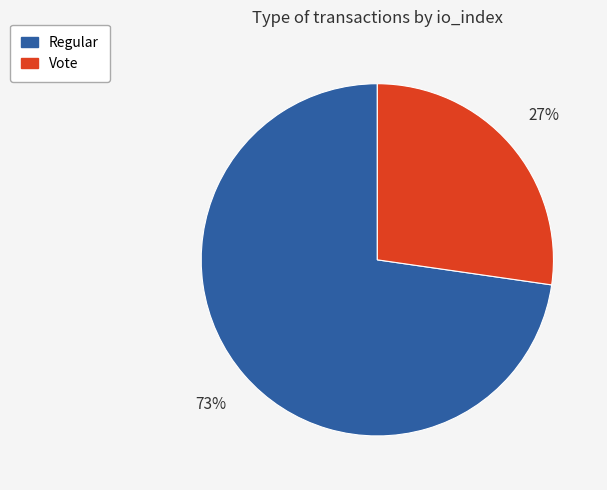

What is the smallest slice in the pie chart?

Vote